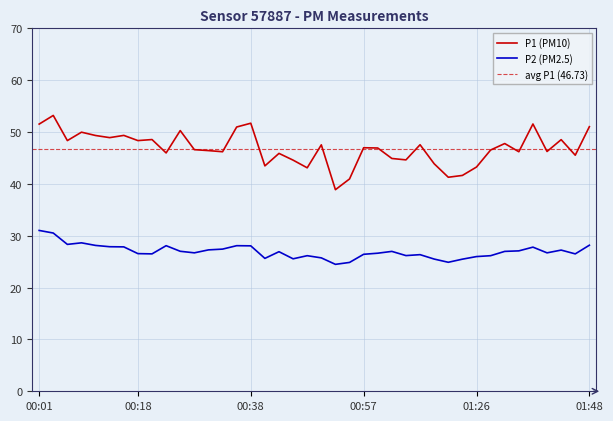

True or false: P1 and P2 cross at least once.

False